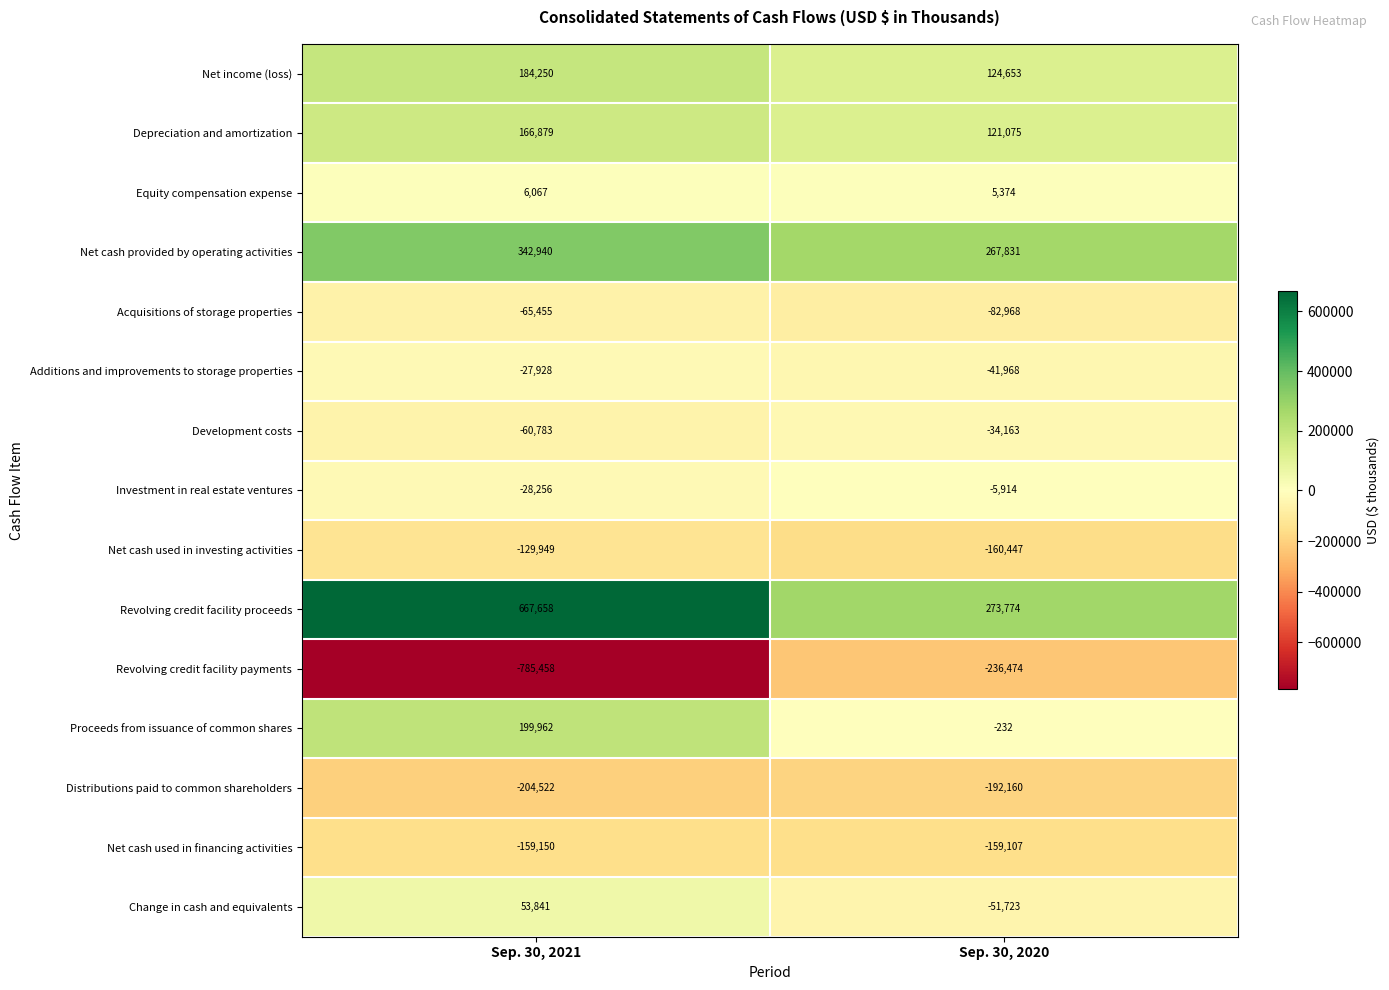

Rank the series by their maximum value, from highest to lowest.

Revolving credit facility proceeds, Net cash provided by operating activities, Proceeds from issuance of common shares, Net income (loss), Depreciation and amortization, Change in cash and equivalents, Equity compensation expense, Investment in real estate ventures, Additions and improvements to storage properties, Development costs, Acquisitions of storage properties, Net cash used in investing activities, Net cash used in financing activities, Distributions paid to common shareholders, Revolving credit facility payments